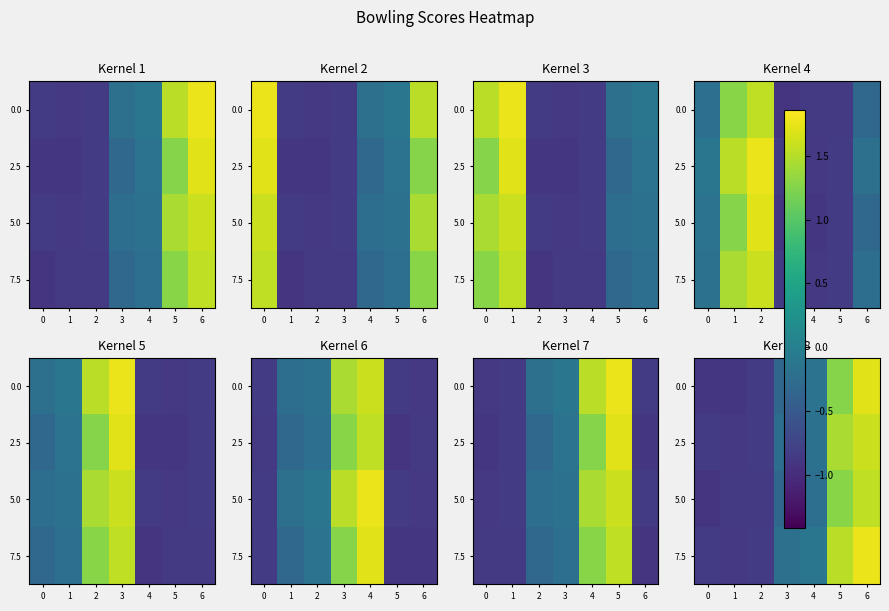

What is the sum of the 2.5 values at 3 and 0?

-1.1